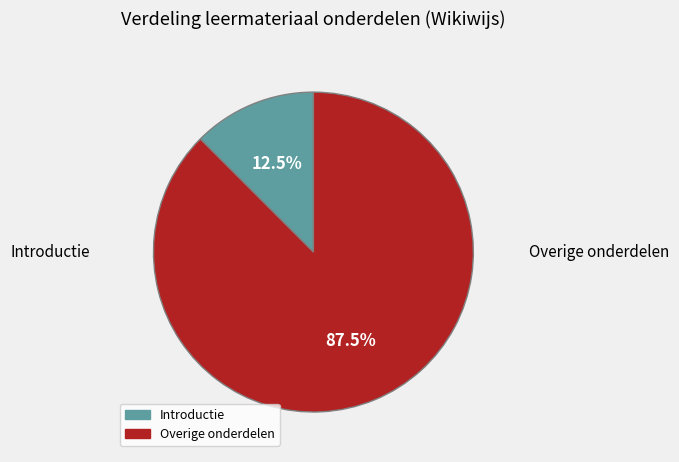

Is there a majority slice in this chart?

Yes